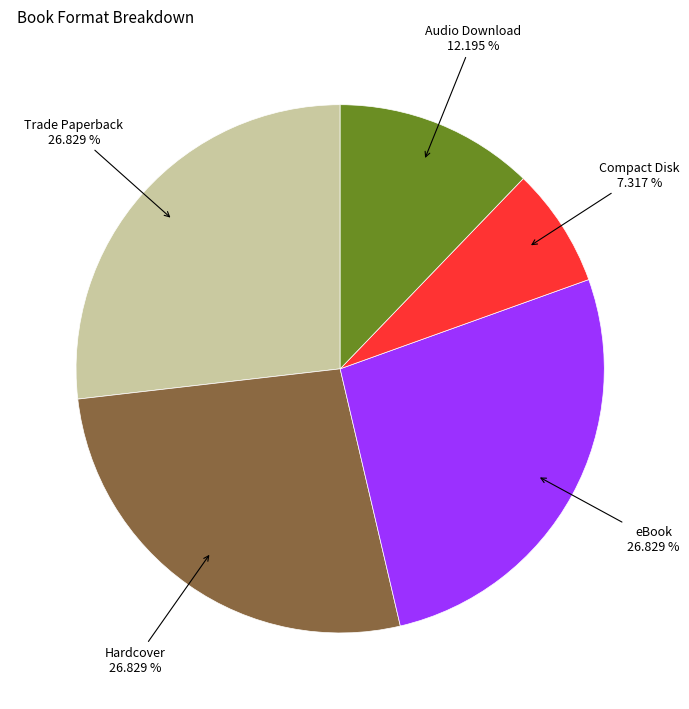

Does any single category account for the majority?

No